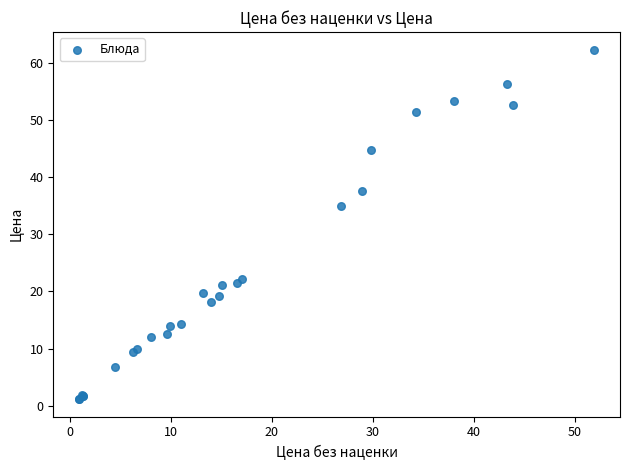

What Y value in the scatter plot is closest to 31?

35.0